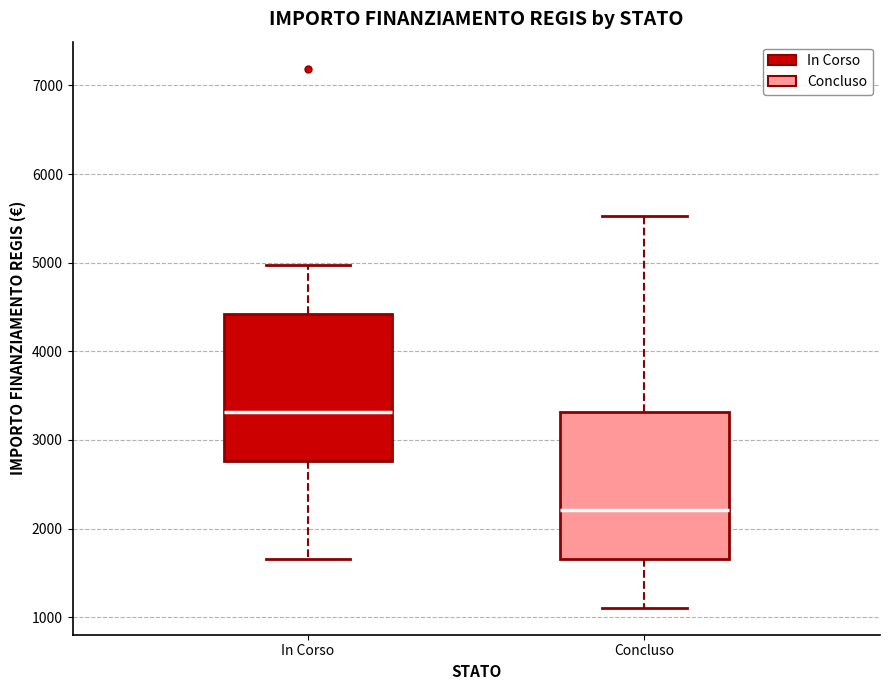

Reading left to right, read every box against the y-axis: the position of its median line, the range the box covers, and the ends of its whiskers. The values are not printed on the chart, so give them approximately, as read against the axis.

In Corso: median 3300, box 2800 to 4400, whiskers 1700 to 5000
Concluso: median 2200, box 1700 to 3300, whiskers 1100 to 5500